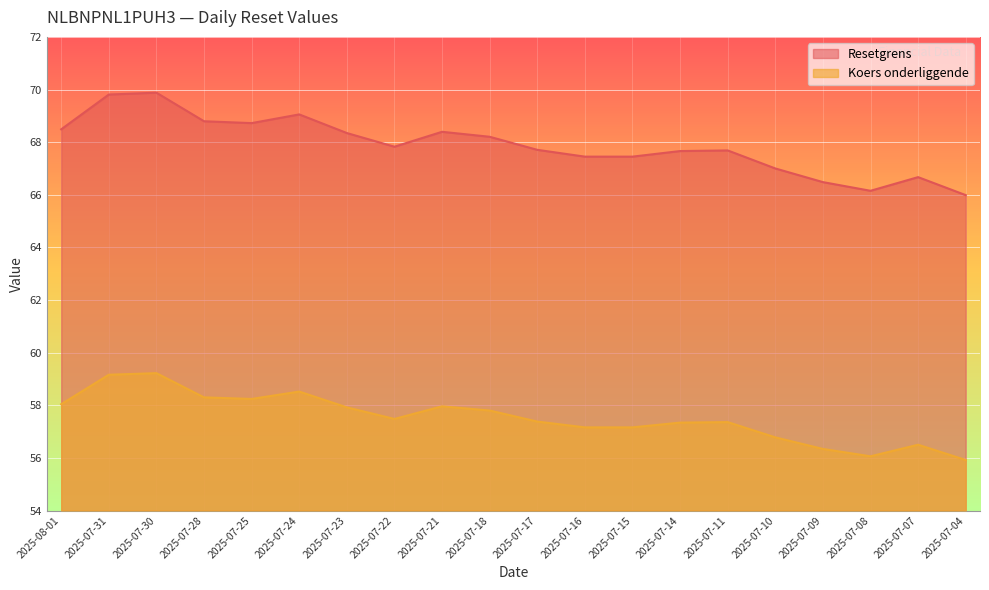

What are all the series names shown in the legend?

Resetgrens, Koers onderliggende